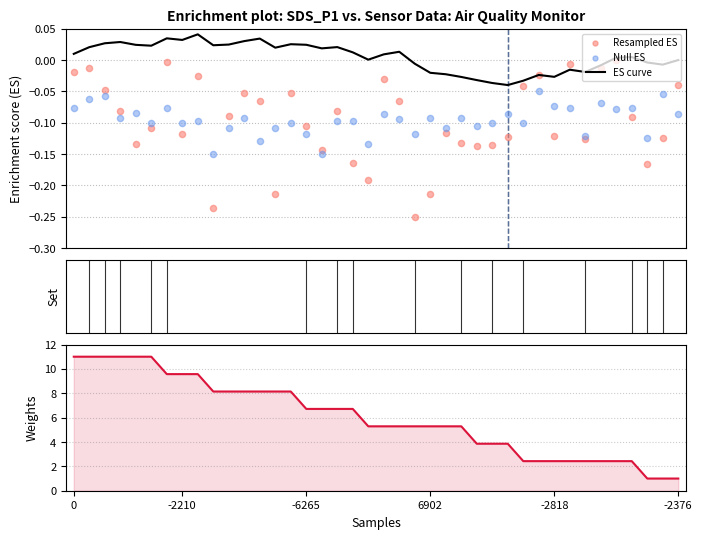

Which series reaches the minimum Y coordinate?

Resampled ES